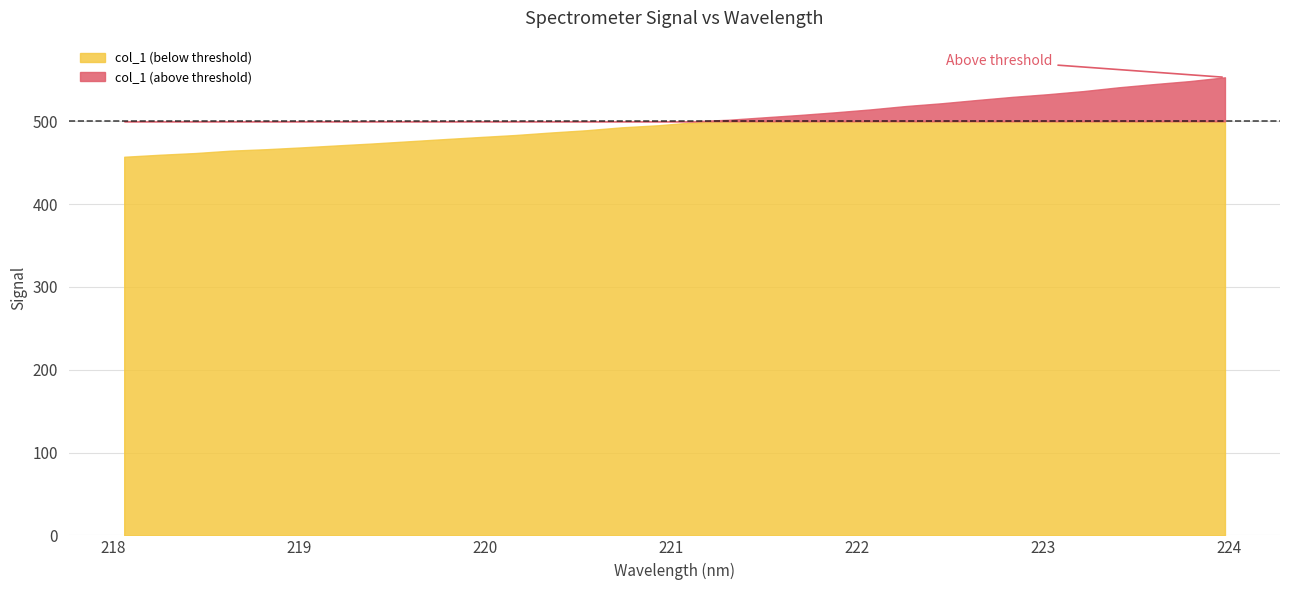

How many lines are shown in the chart?

1